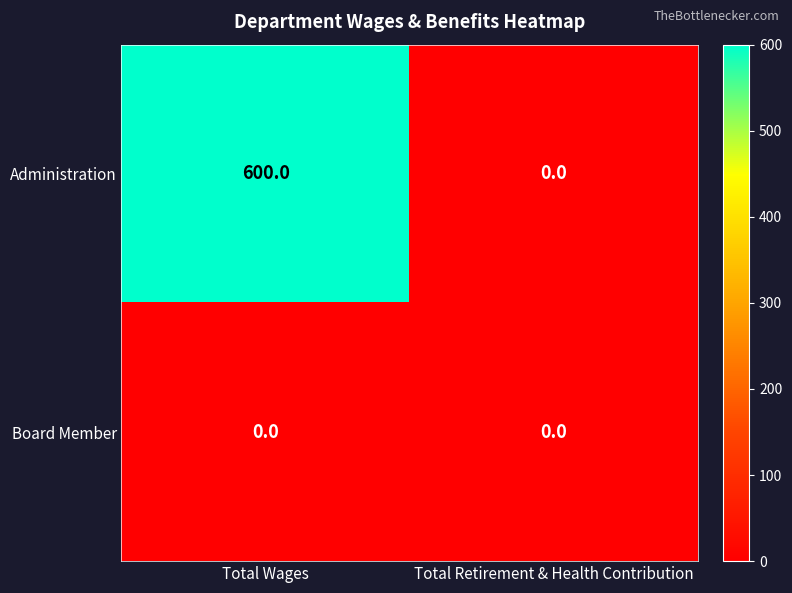

Reading right to left, transcribe all the data shown in this chart.

Administration: 0	600
Board Member: 0	0